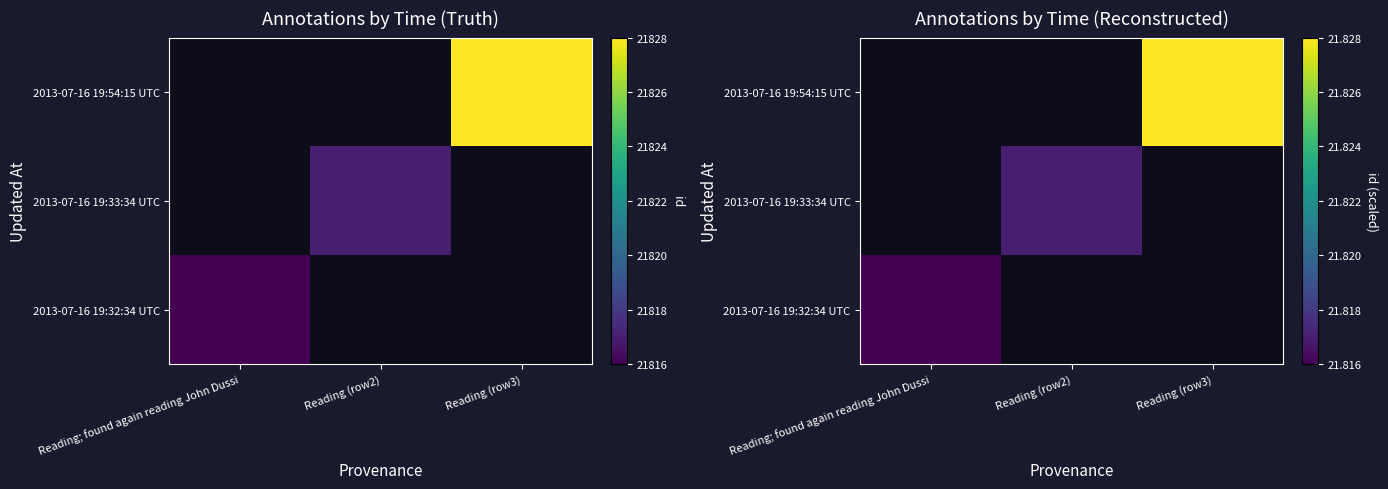

The value of 2013-07-16 19:32:34 UTC at Reading; found again reading John Dussi is 35.4. True or false?

False